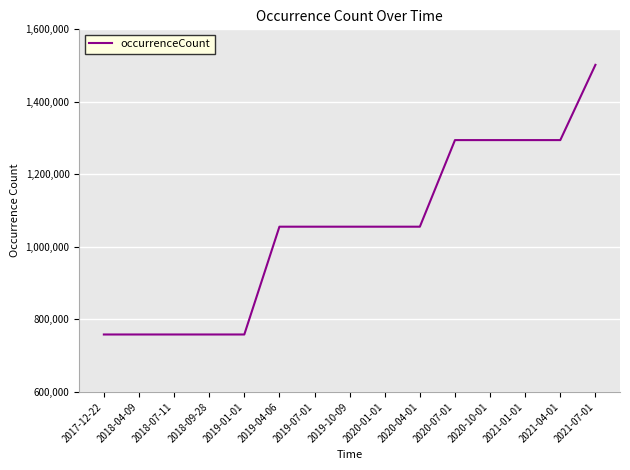

Between 2018-07-11 and 2019-04-06, which is larger?

2019-04-06